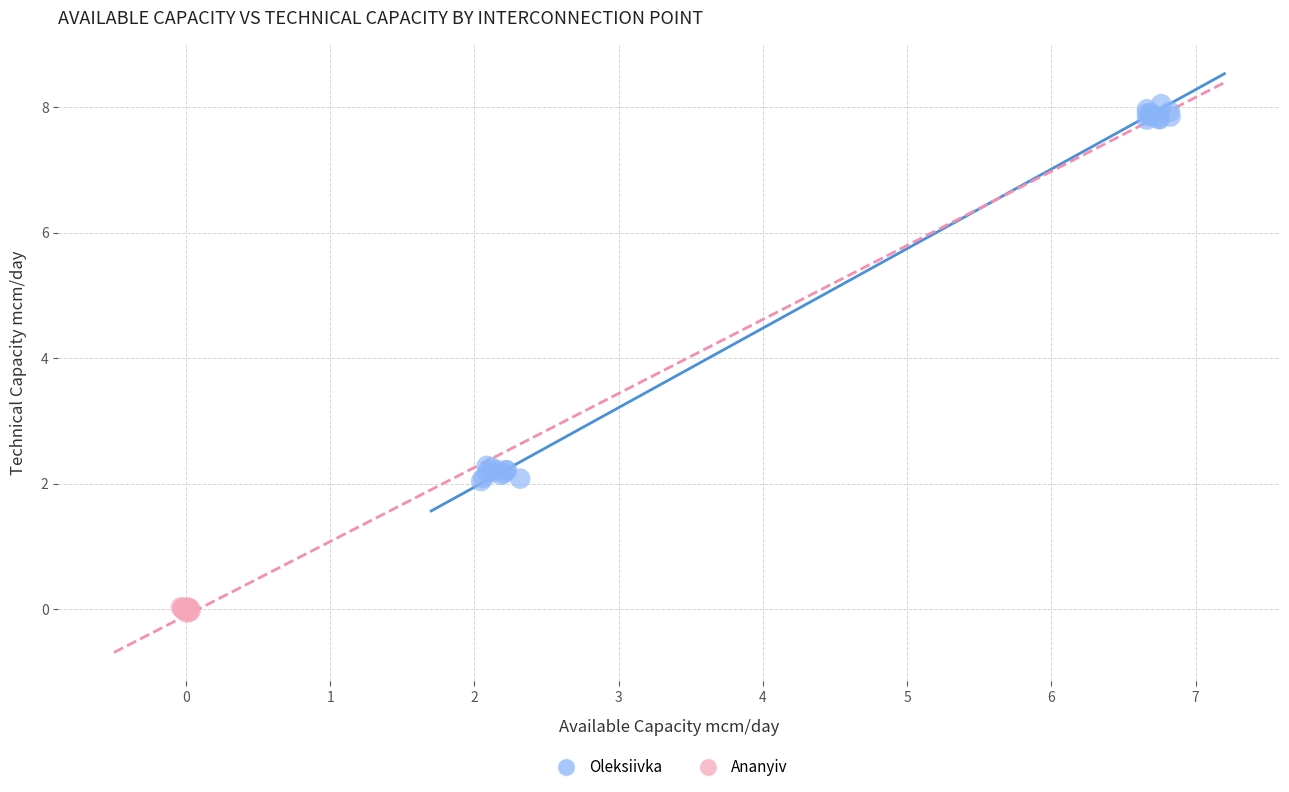

Which series reaches the maximum Y coordinate?

Oleksiivka